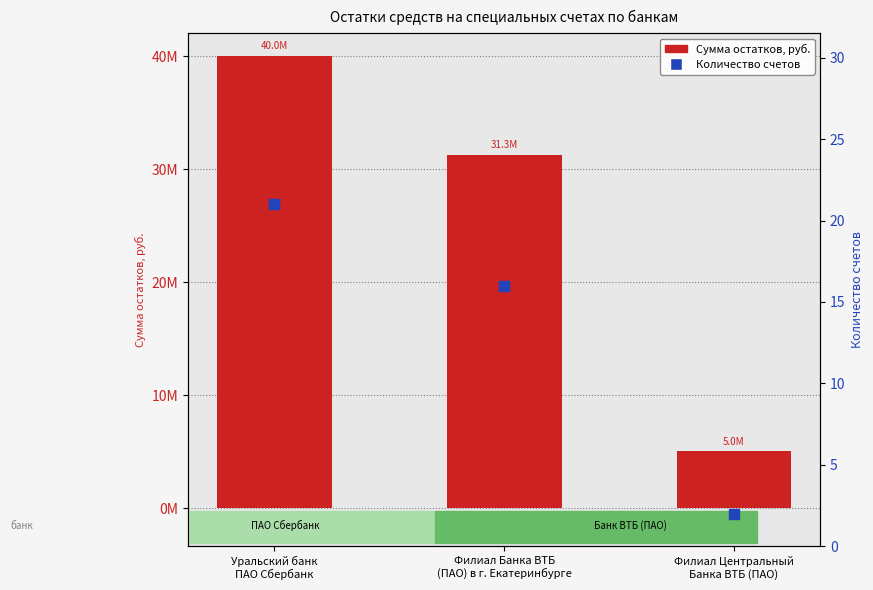

What are all the series names shown in the legend?

Сумма остатков, руб., Количество счетов